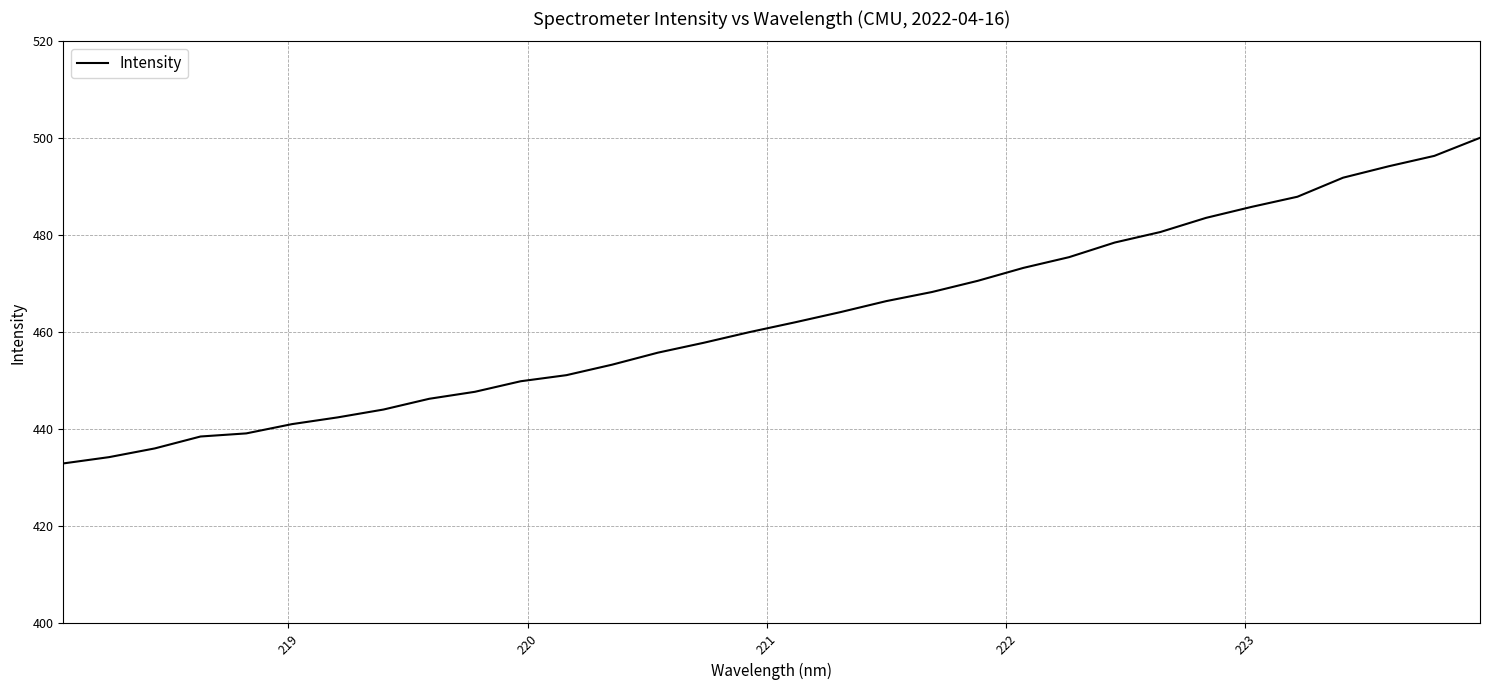

What is the difference between the maximum and minimum values?

67.1